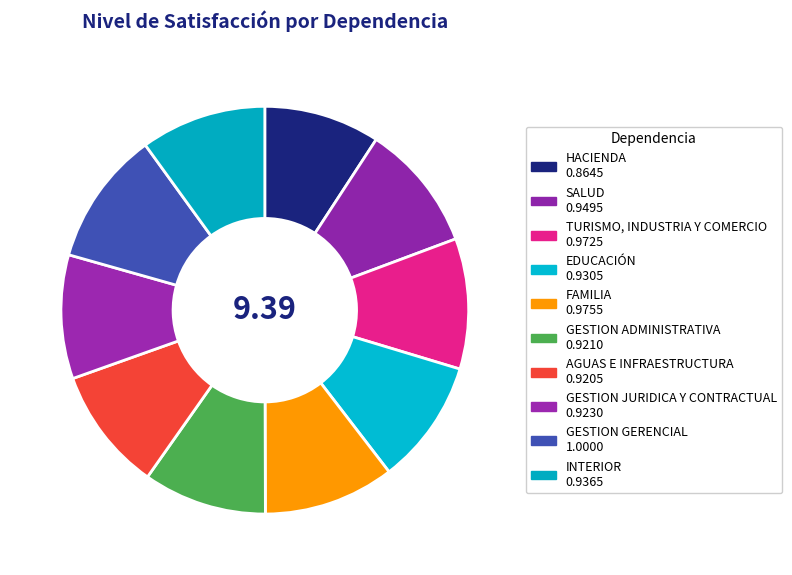

True or false: TURISMO, INDUSTRIA Y COMERCIO accounts for 10% of the total.

True